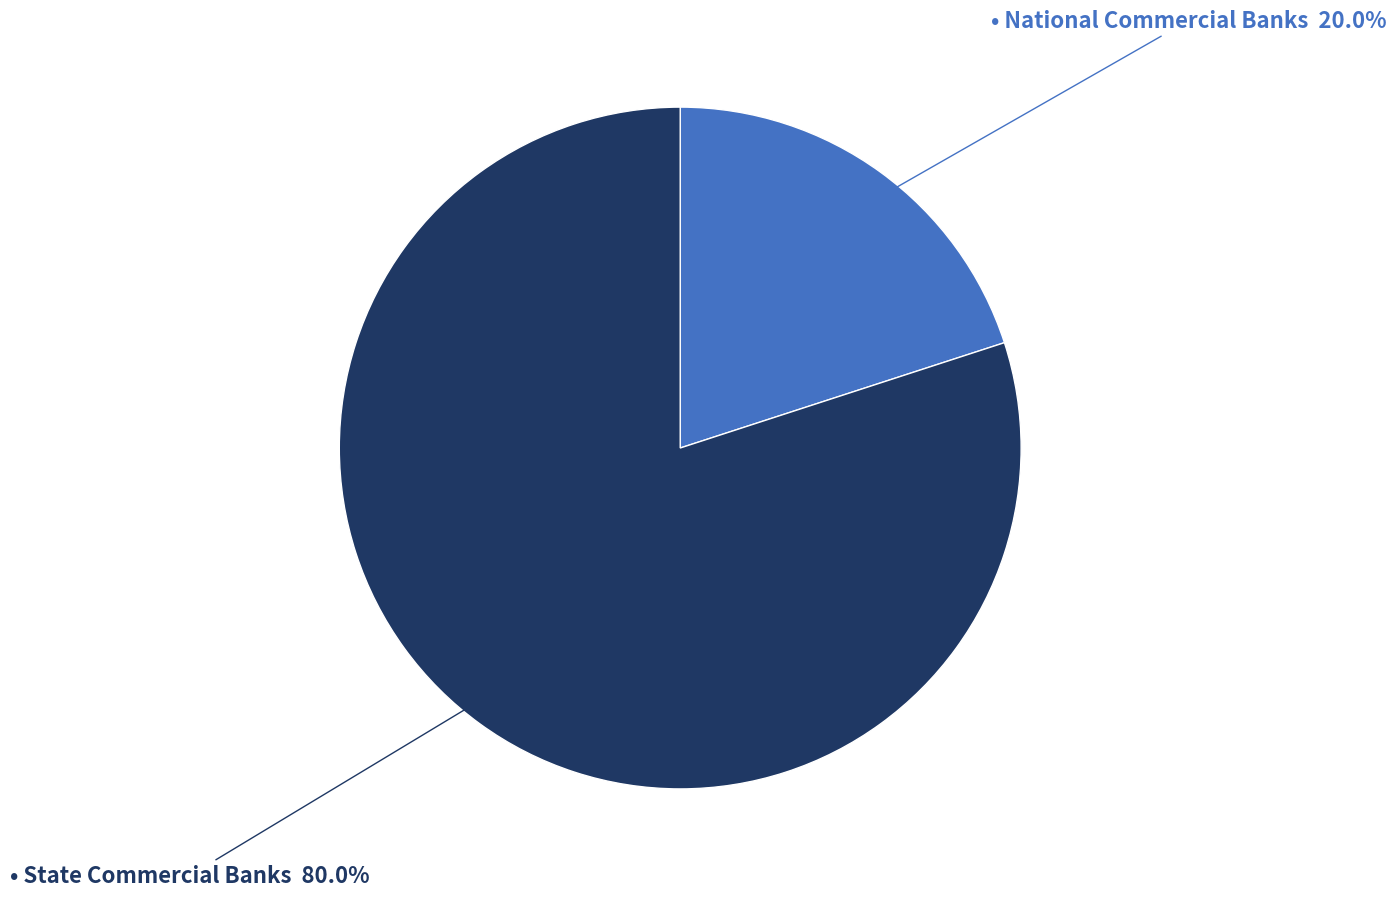

Does any single category account for the majority?

Yes